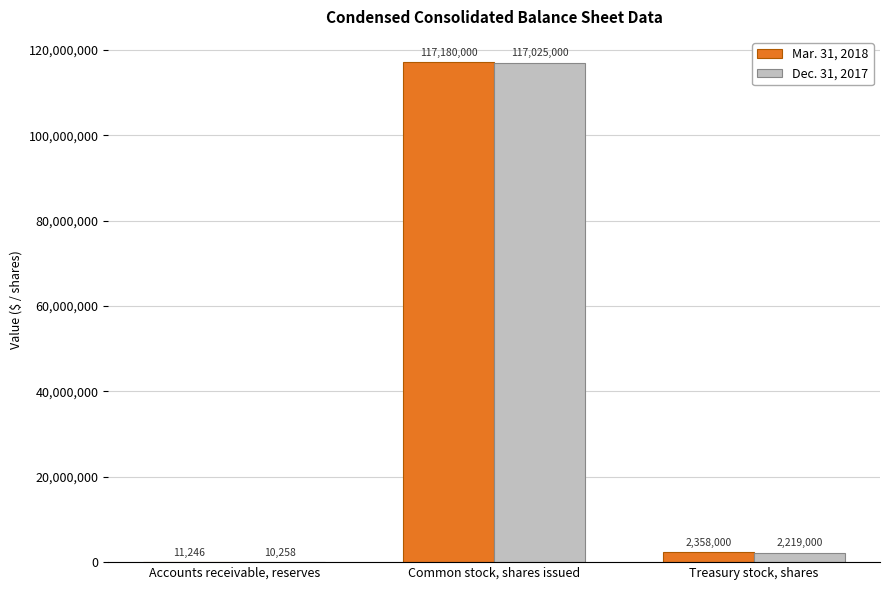

Reading left to right, what are all the values shown in this chart?

Mar. 31, 2018: Accounts receivable, reserves=11246	Common stock, shares issued=117180000	Treasury stock, shares=2358000
Dec. 31, 2017: Accounts receivable, reserves=10258	Common stock, shares issued=117025000	Treasury stock, shares=2219000